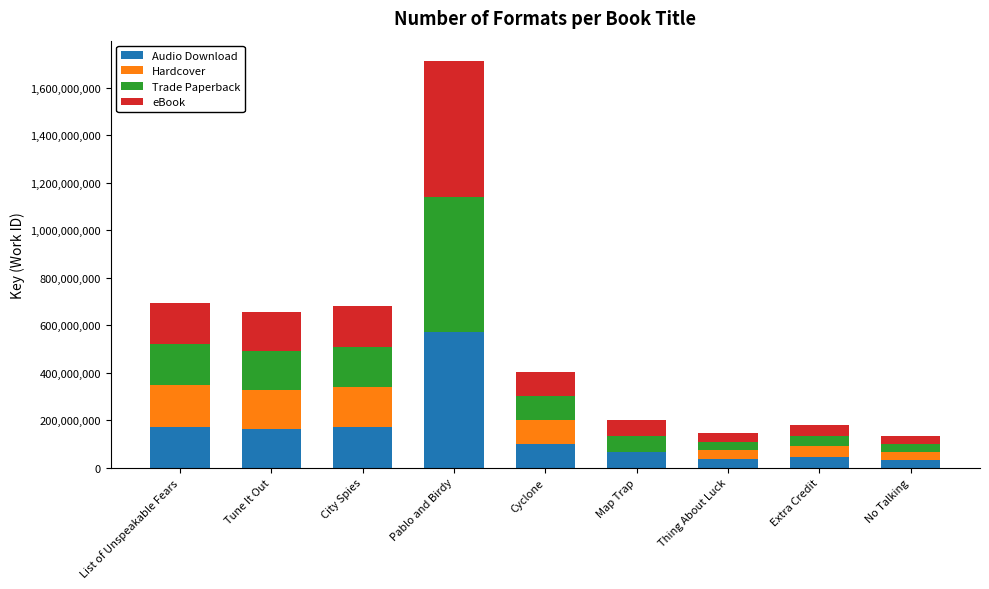

The value of Audio Download at Thing About Luck is 36552639. True or false?

True